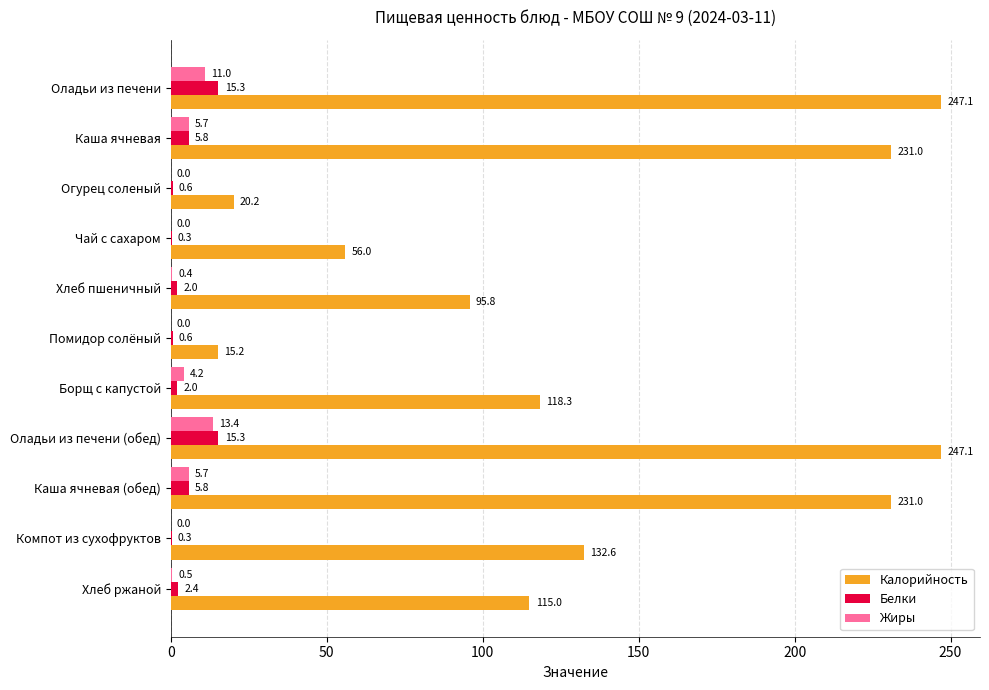

What is the sum of all Белки values?

50.5